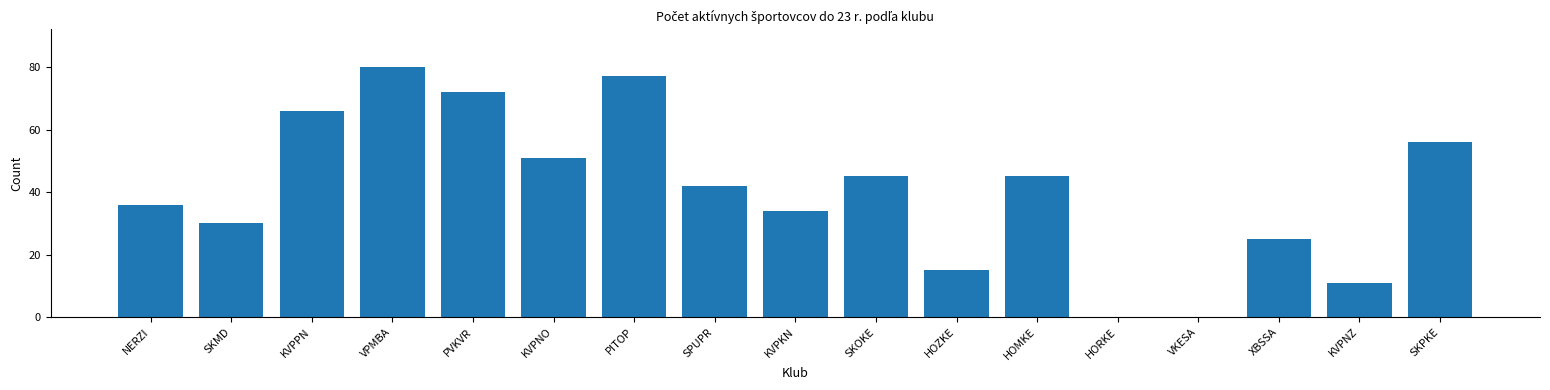

Reading right to left, what are all the values shown in this chart?

SKPKE=56	KVPNZ=11	XBSSA=25	VKESA=0	HORKE=0	HOMKE=45	HOZKE=15	SKOKE=45	KVPKN=34	SPUPR=42	PITOP=77	KVPNO=51	PVKVR=72	VPMBA=80	KVPPN=66	SKMD=30	NERZI=36